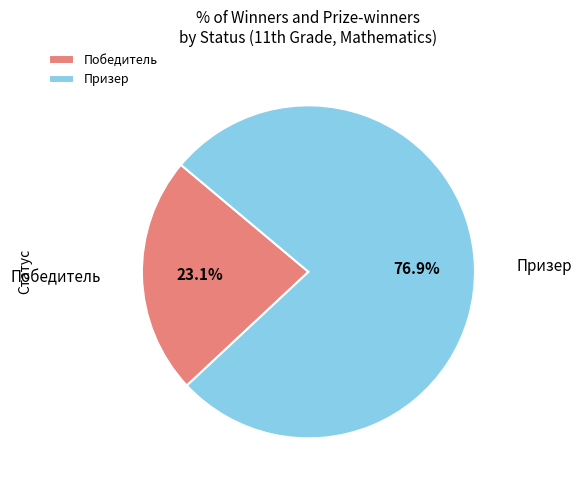

Approximately how many times larger is the value at Победитель compared to Призер?

0.3